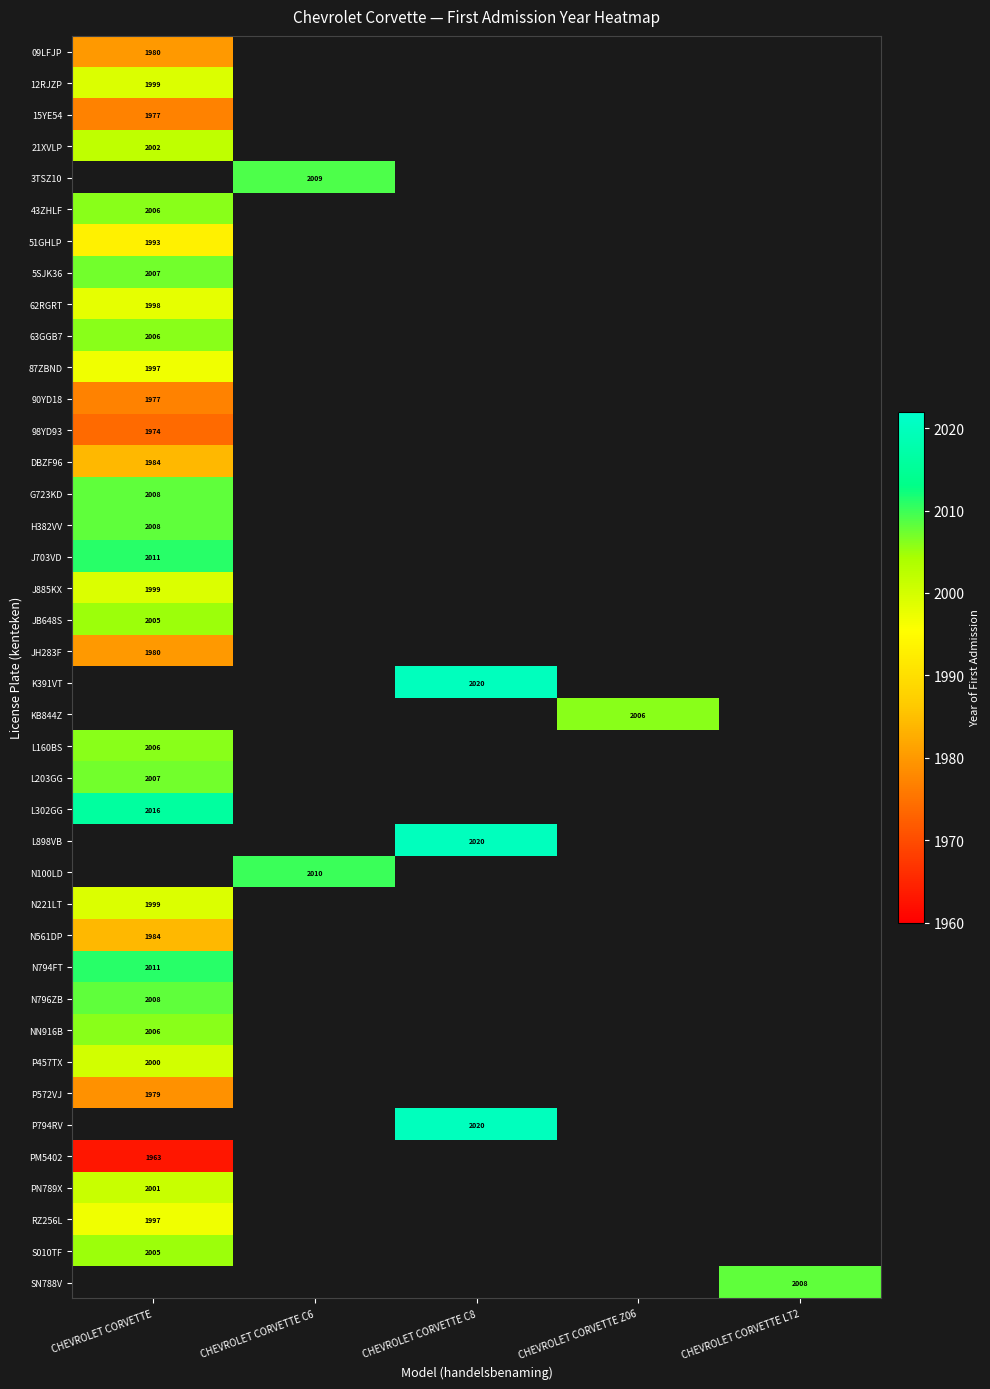

The value of L898VB at CHEVROLET CORVETTE C8 is 2020. True or false?

True